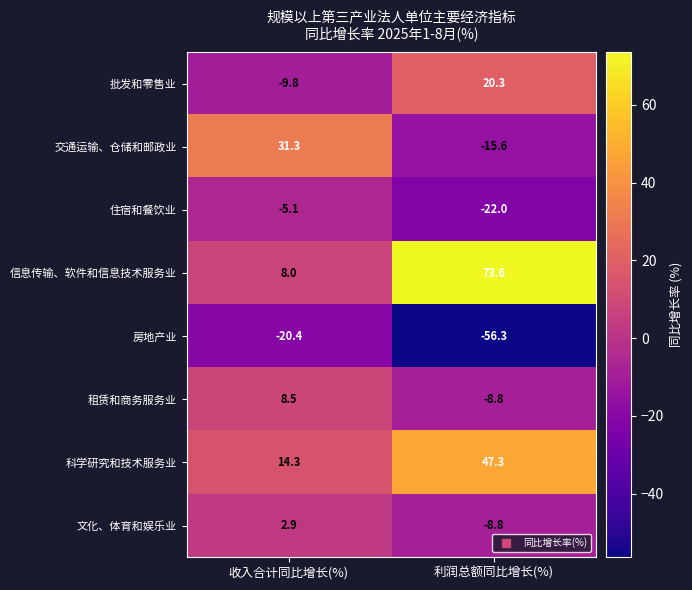

What is the greatest value displayed?

73.6